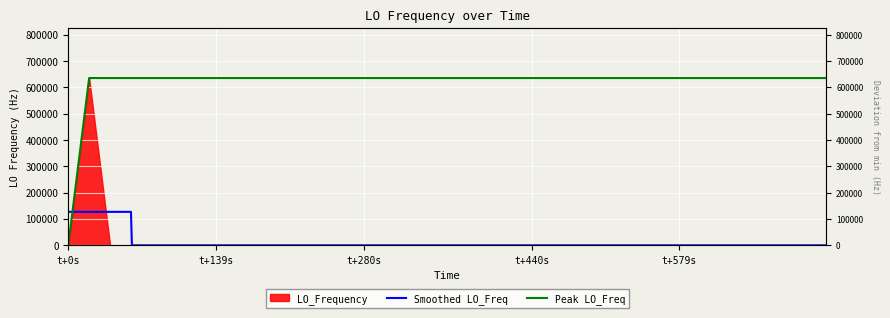

At how many categories does at least one series exceed 6560?

40